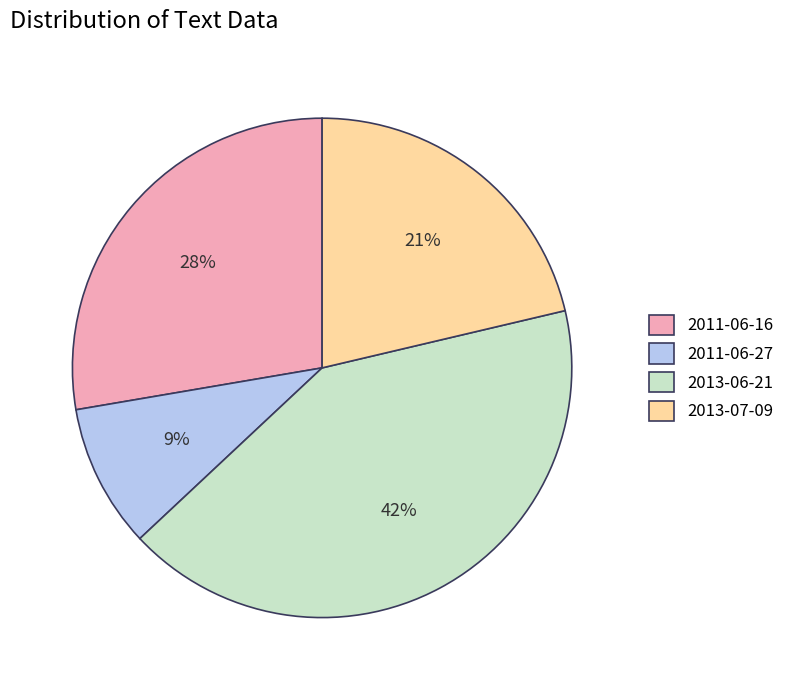

Which slice is the smallest?

2011-06-27